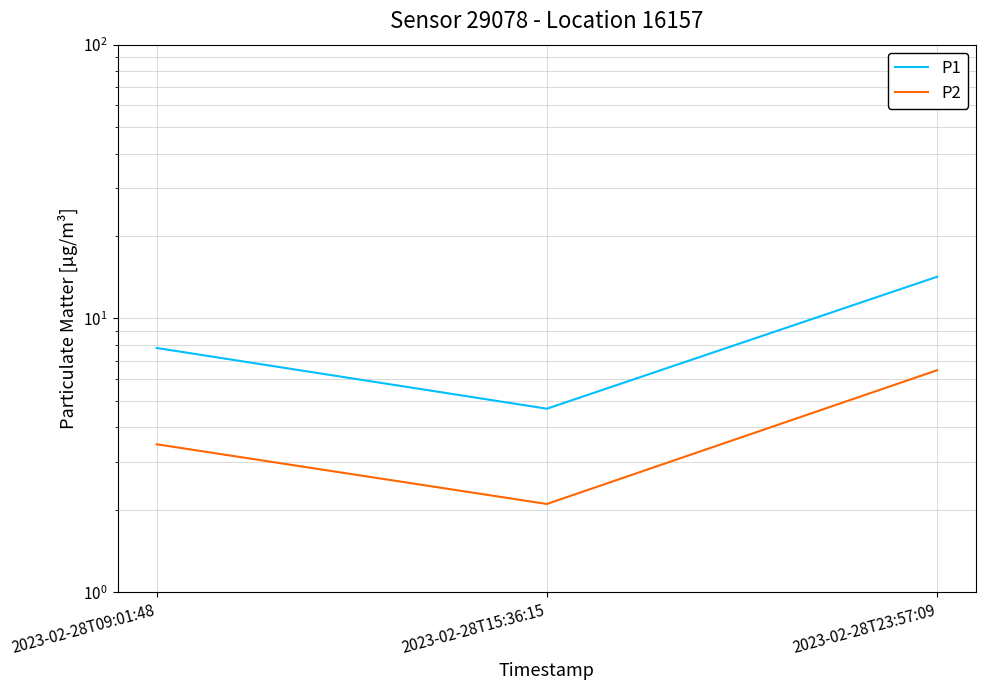

Rank the categories by P2 value from highest to lowest.

2023-02-28T23:57:09, 2023-02-28T09:01:48, 2023-02-28T15:36:15